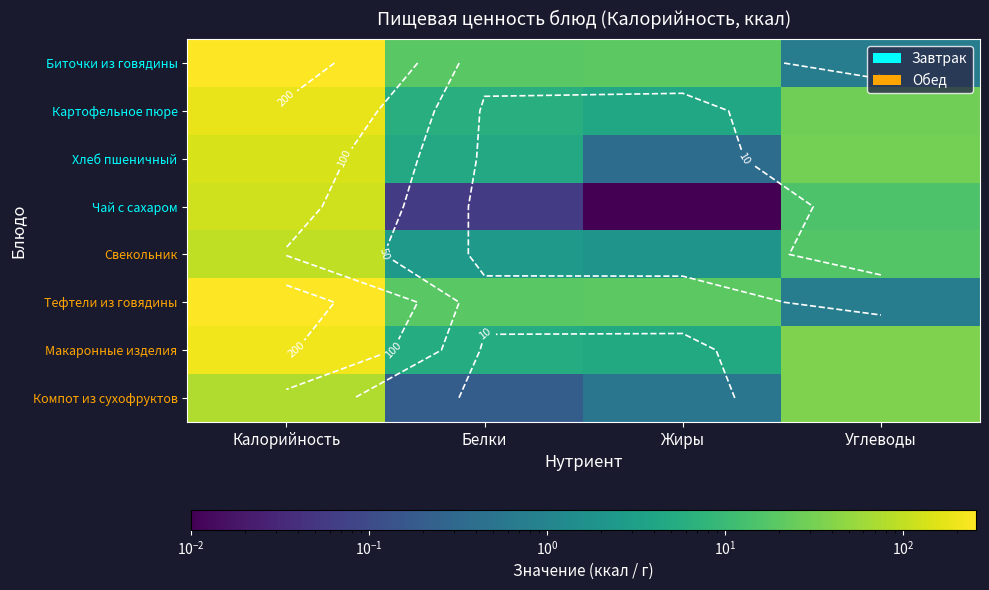

Between Белки and Калорийность, which is larger?

Калорийность